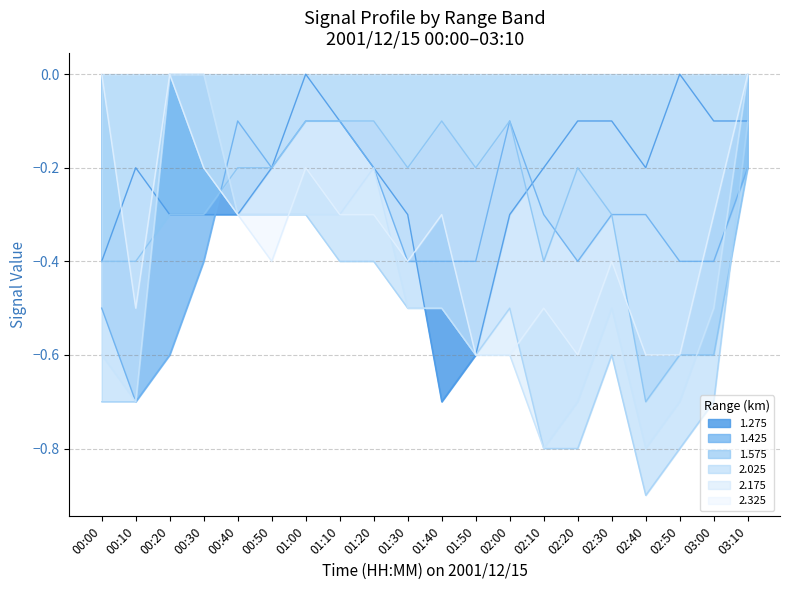

What is the smallest value displayed?

-0.9